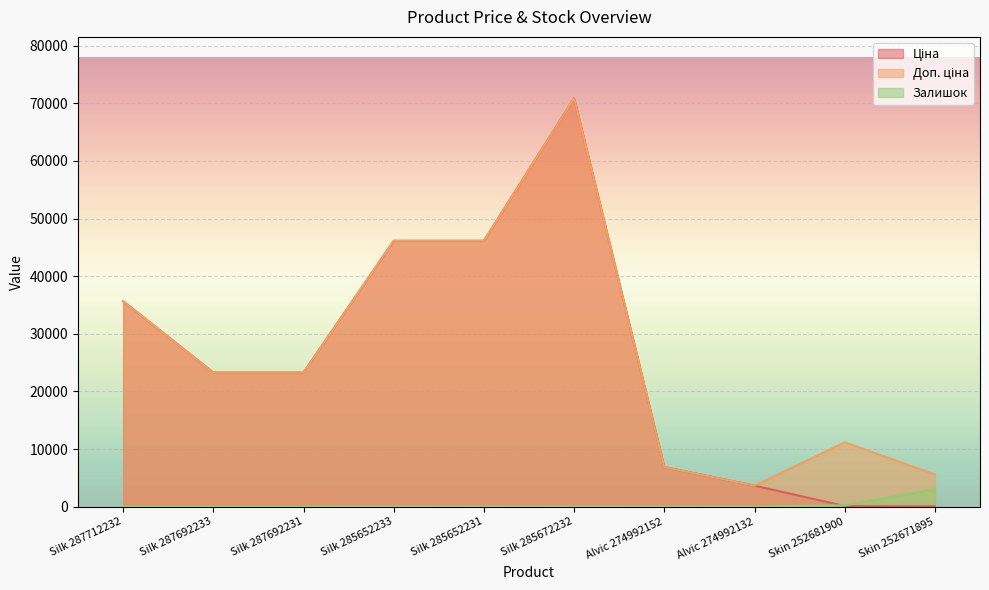

Which series changed the most between Silk 287712232 and Silk 285652233?

Ціна